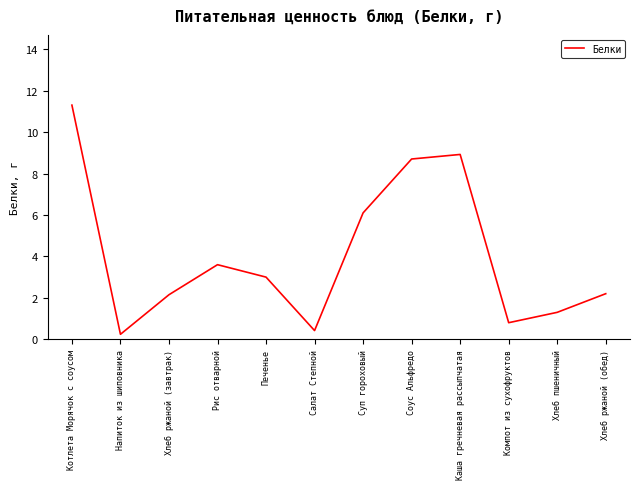

What is the change in value from Суп гороховый to Хлеб ржаной (обед)?

-3.9